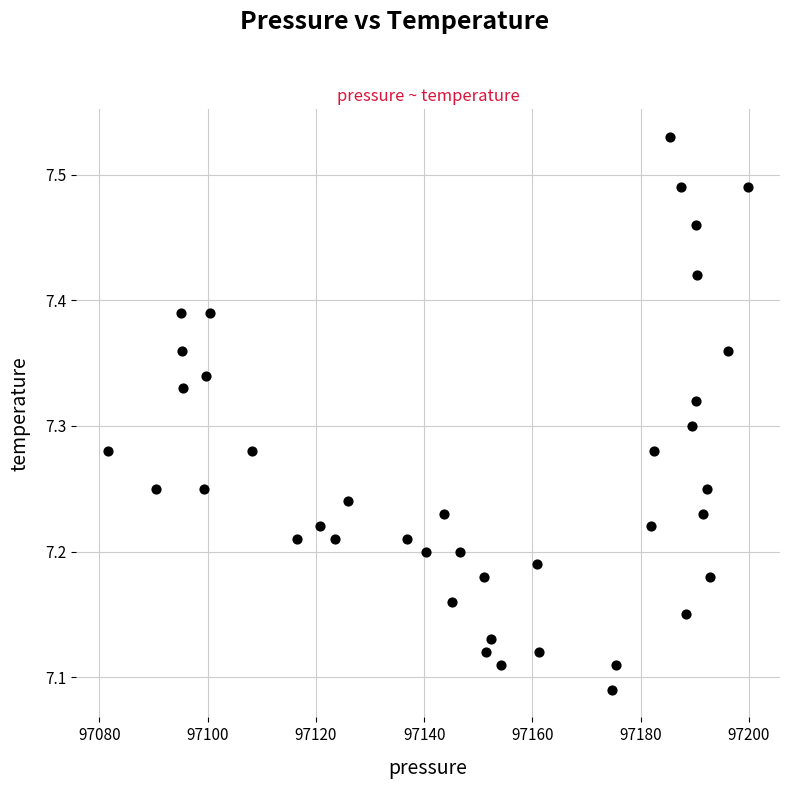

What is the range of Y values (max minus min)?

0.4